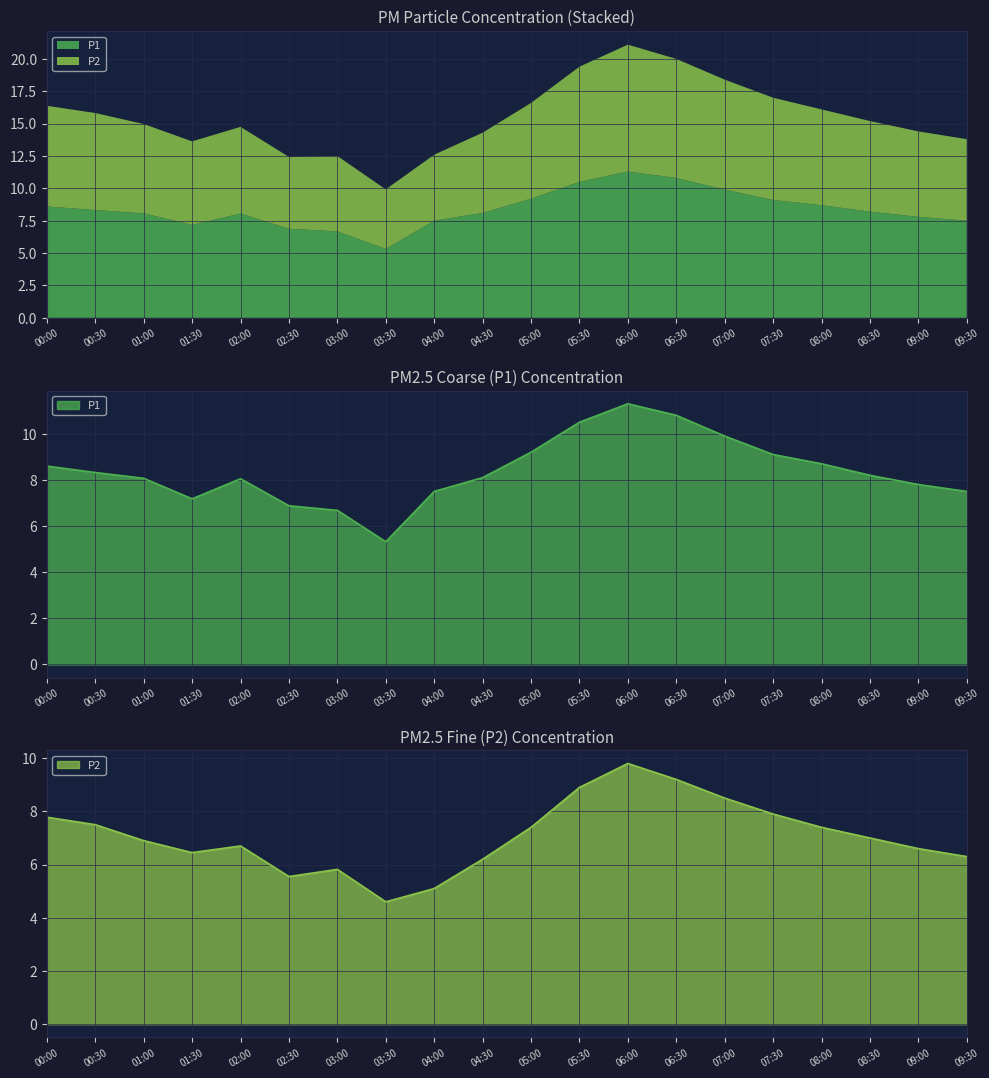

True or false: P1 and P2 intersect in this chart.

False